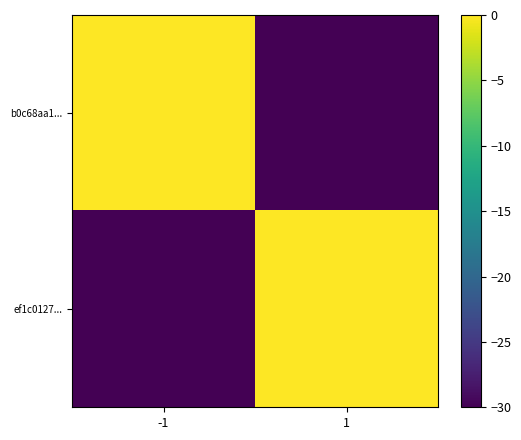

Count the number of categories in the chart.

2